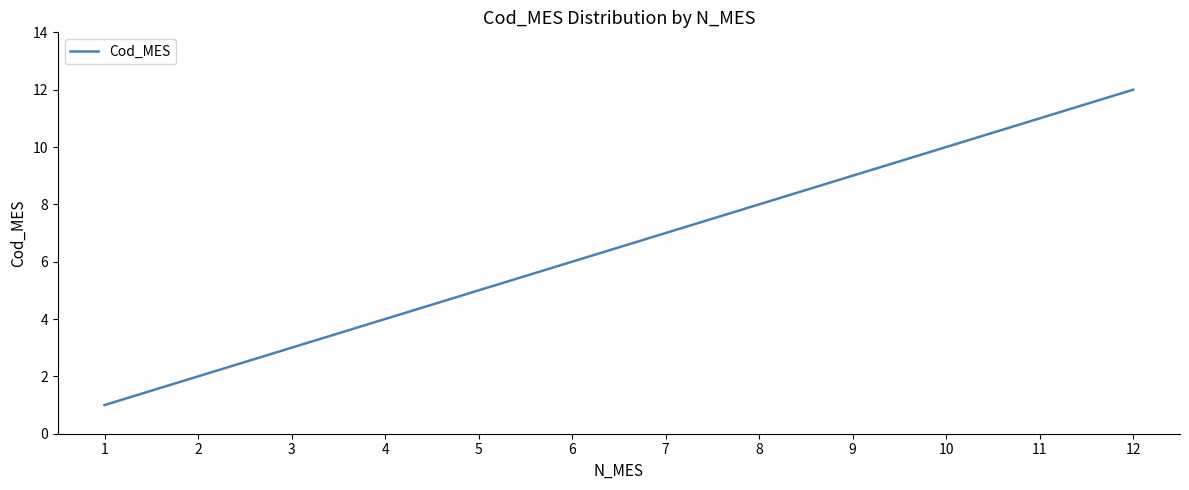

What is the difference between the values at 2 and 12?

10